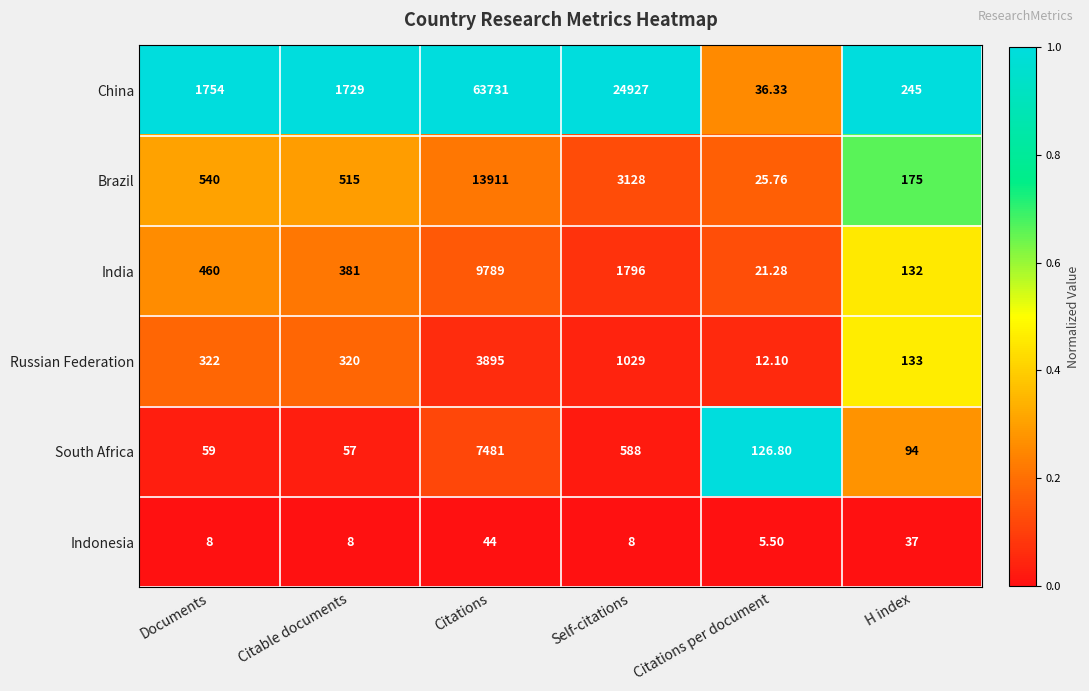

How many distinct data groups are displayed?

6